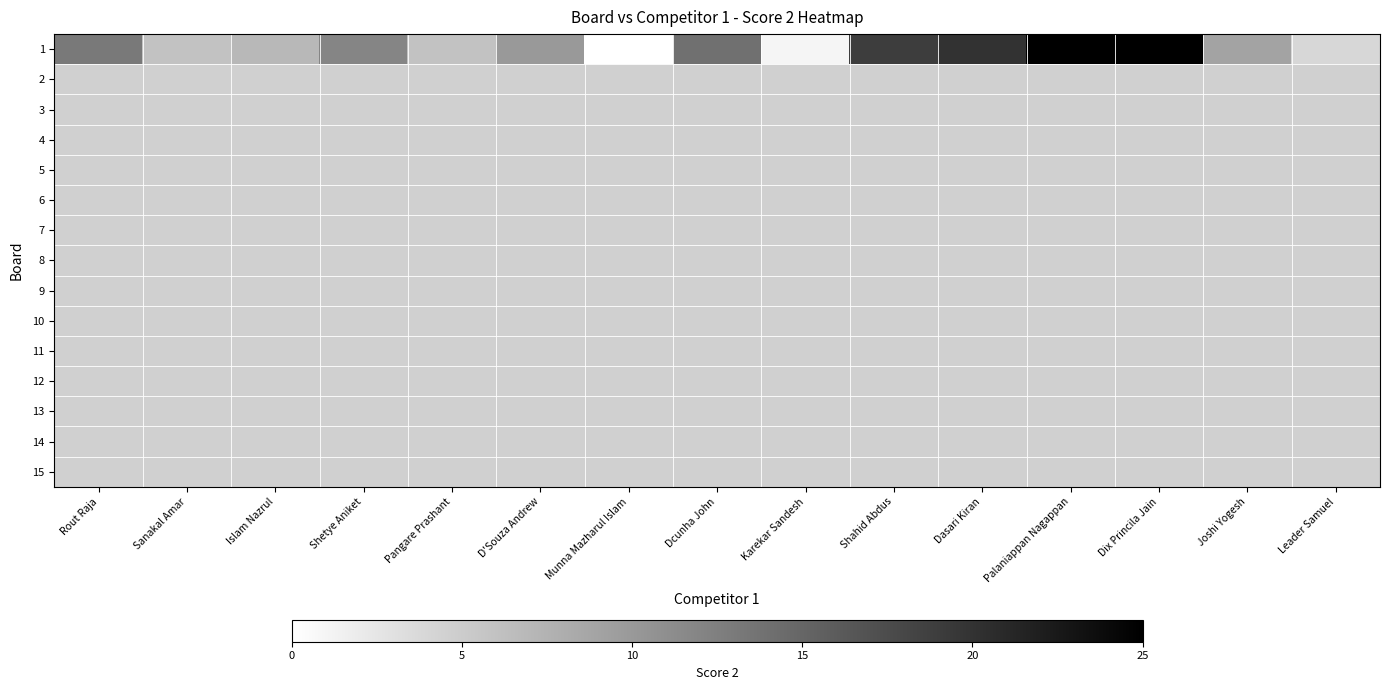

Which series changed the most between Dcunha John and Palaniappan Nagappan?

1